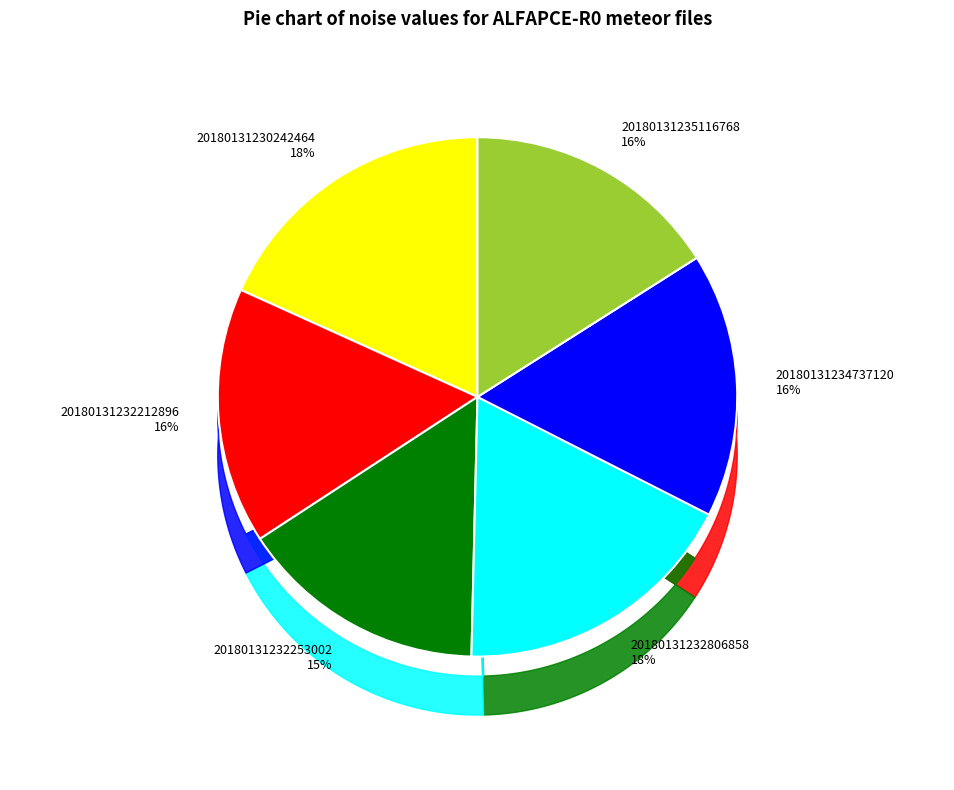

How many segments does this pie chart have?

6